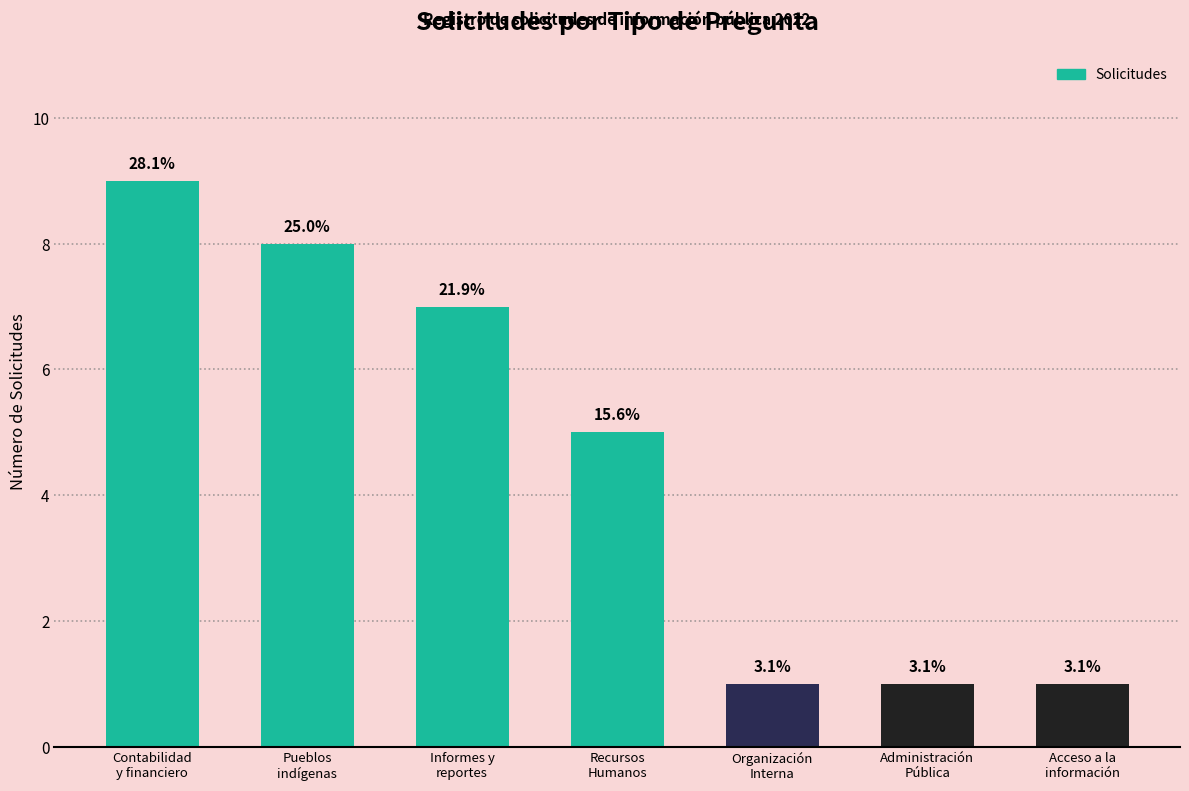

Are the bars horizontal?

No